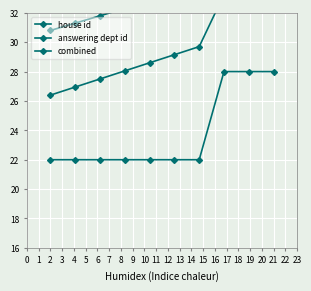

Reading left to right, transcribe all the data shown in this chart.

house id: 22.0	22.0	22.0	22.0	22.0	22.0	22.0	28.0	28.0	28.0
answering dept id: 30.8	31.3	31.8	32.3	32.8	33.3	33.8	34.3	34.8	35.3
combined: 26.4	26.9	27.5	28.0	28.6	29.1	29.7	33.2	33.8	34.4